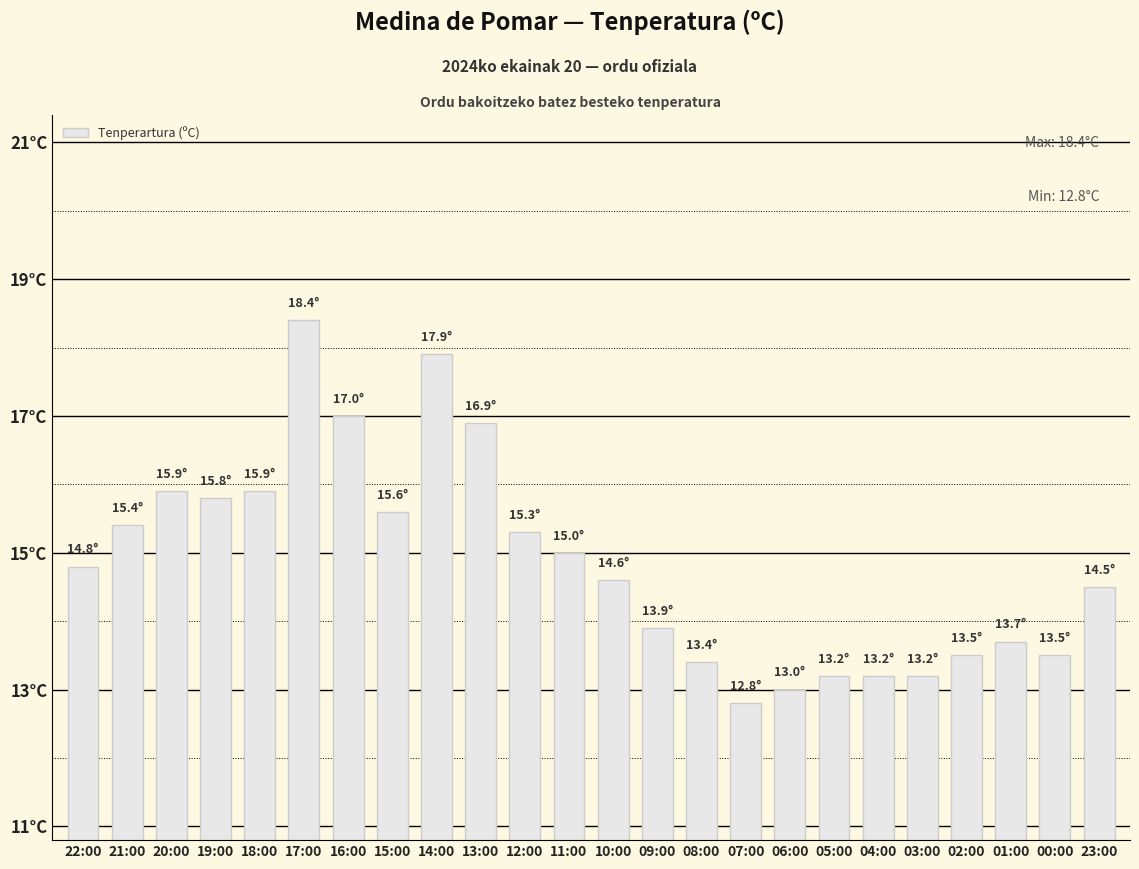

Approximately how many times larger is the value at 08:00 compared to 11:00?

0.9